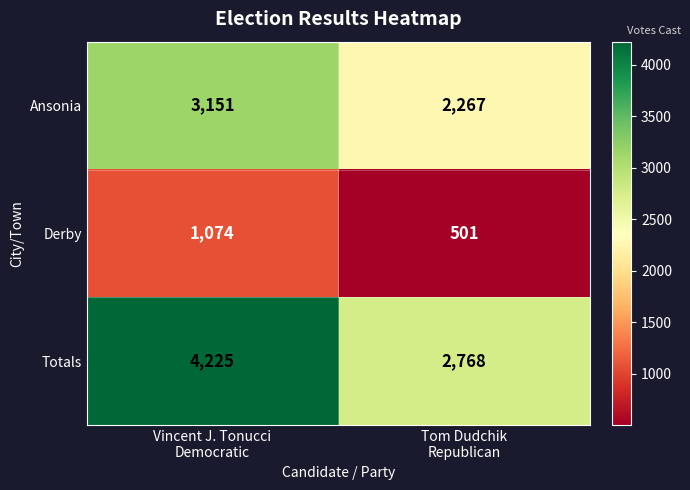

Rank the series at Tom Dudchik
Republican from lowest to highest value.

Derby, Ansonia, Totals